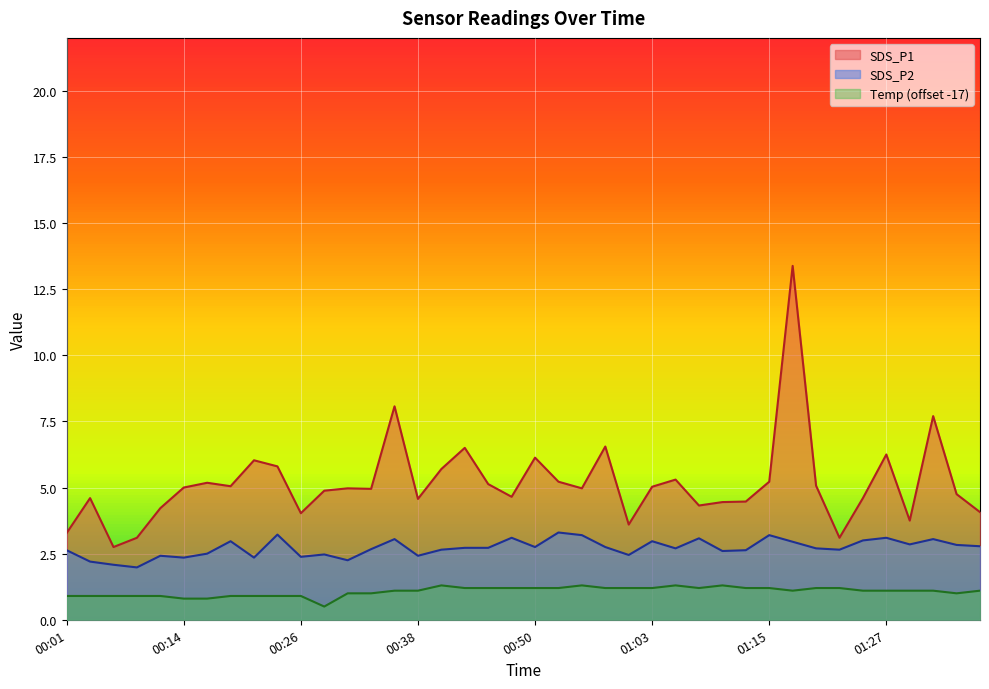

True or false: SDS_P1 and Temp (offset -17) intersect in this chart.

False